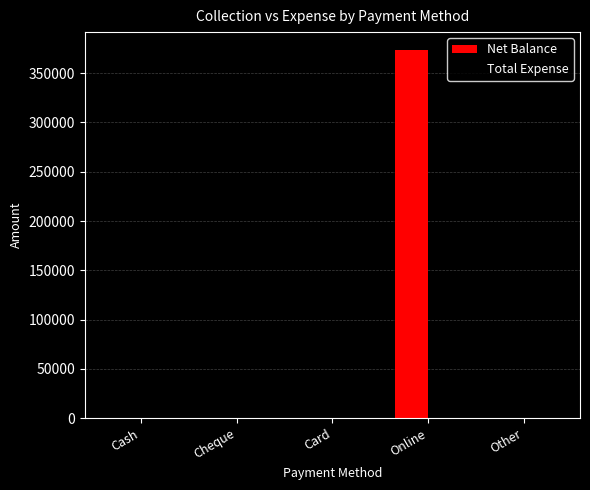

True or false: the data shows 605813 at Online.

False